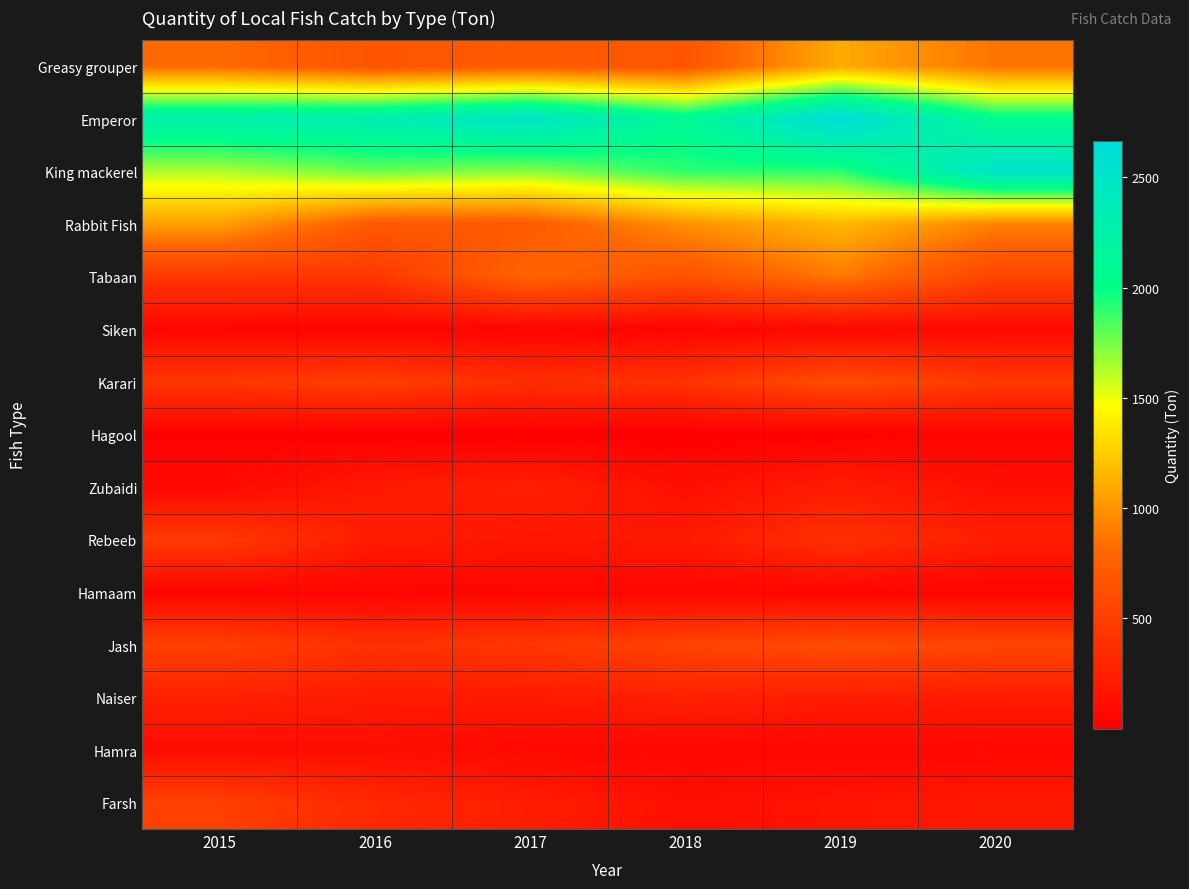

At how many categories does at least one series exceed 1734?

6